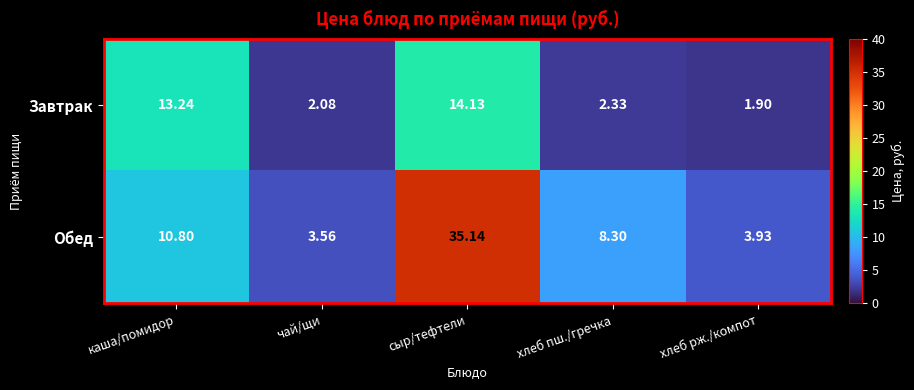

At which category is the sum across all series the highest?

сыр/тефтели